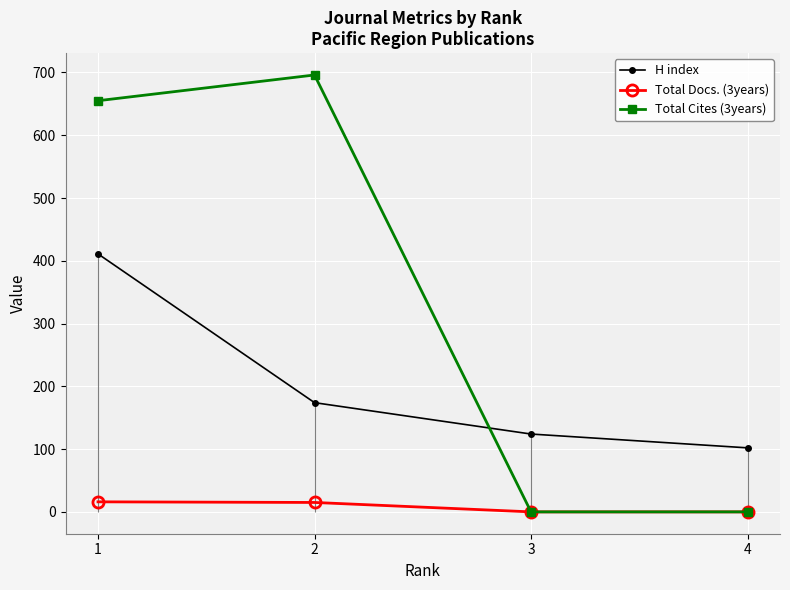

True or false: Total Docs. (3years) and H index cross at least once.

False